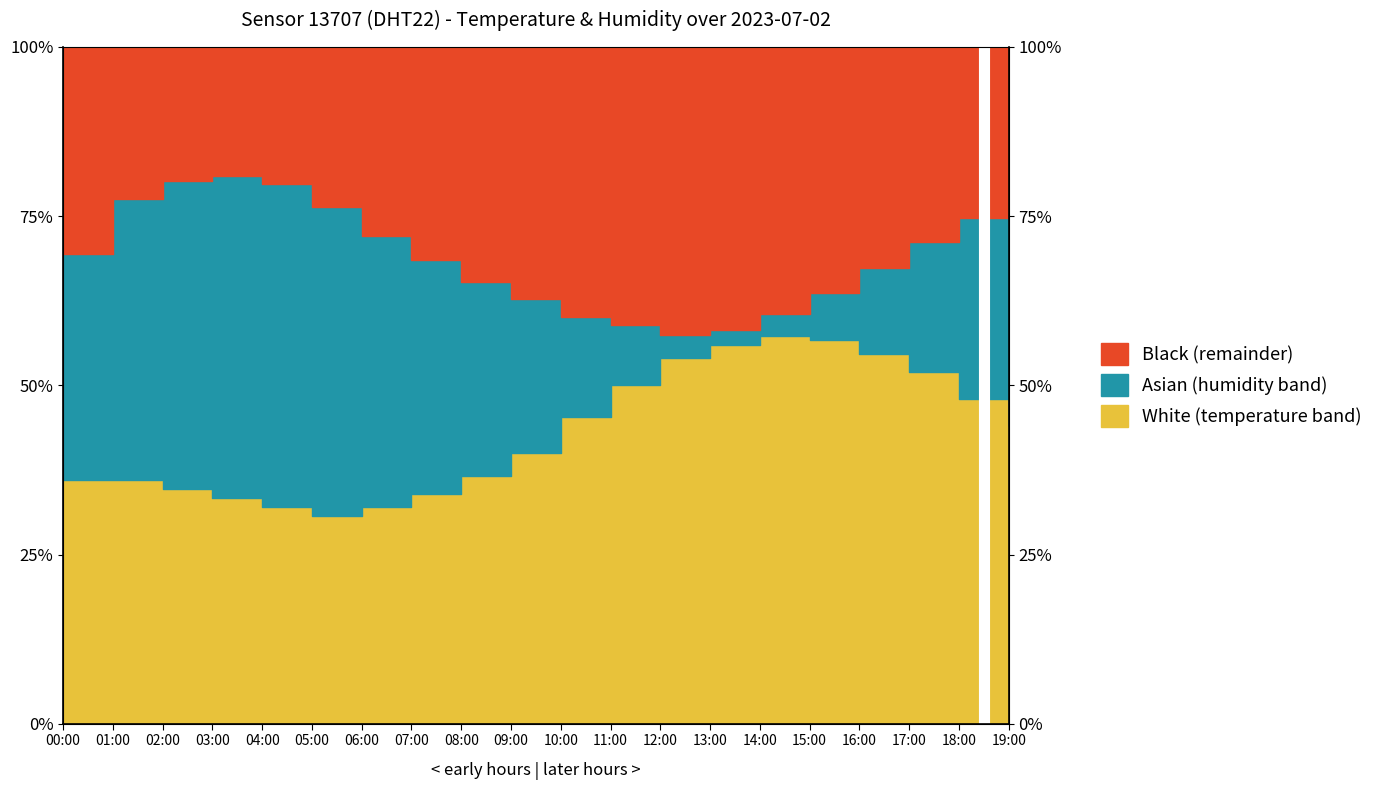

How many data points in temperature are above 44?

10